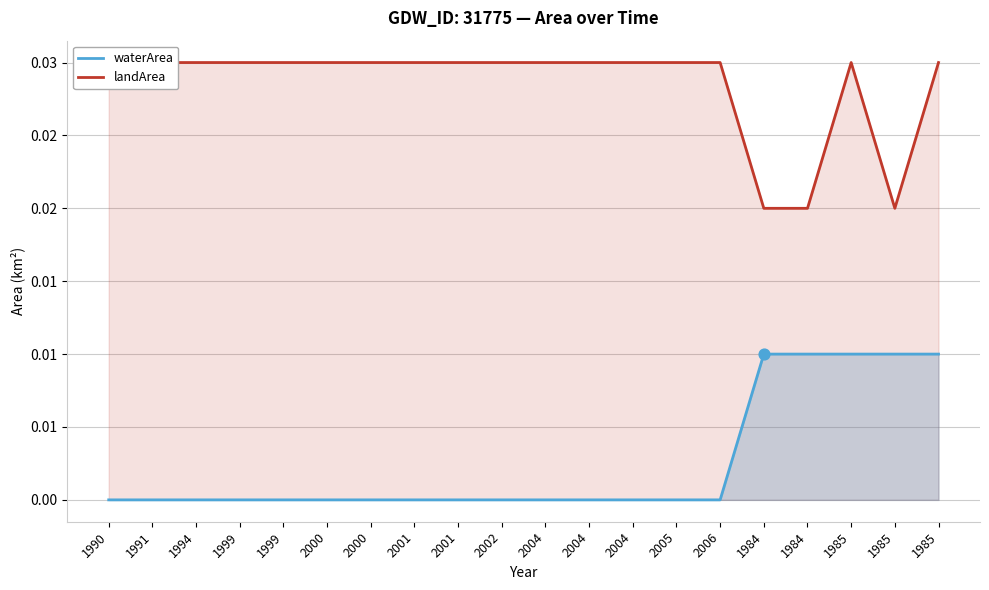

What are all the series names shown in the legend?

waterArea, landArea